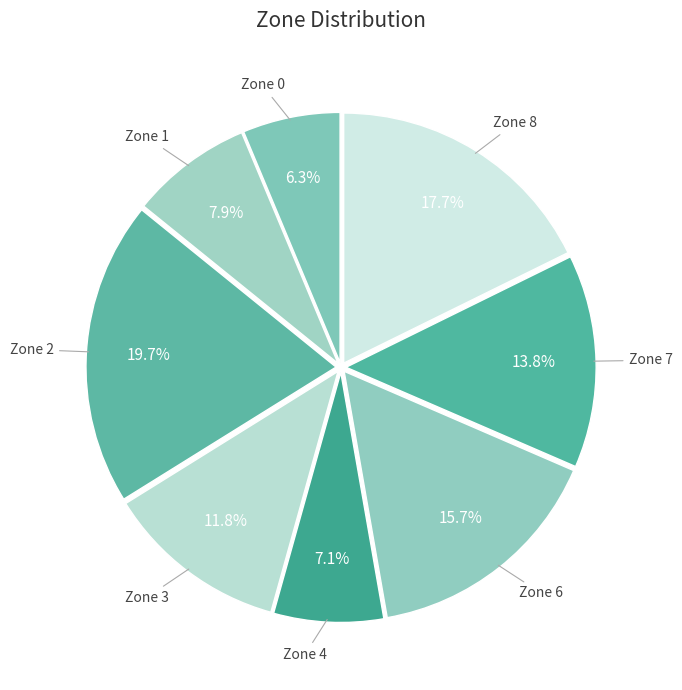

What portion of the pie excludes Zone 4?

92.9%